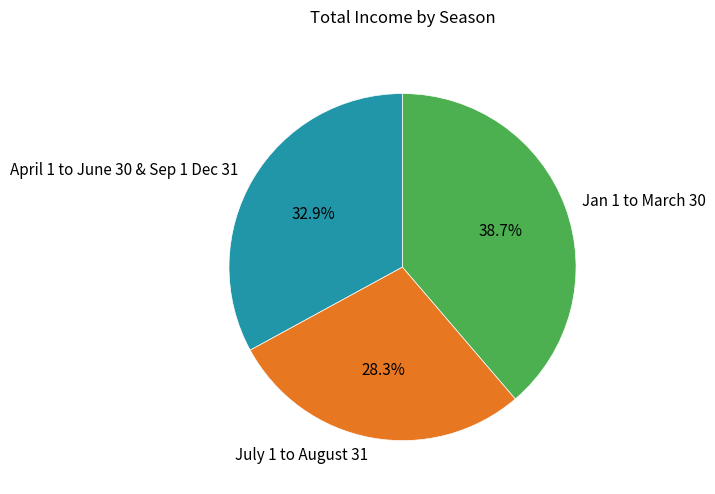

Does any single category account for the majority?

No